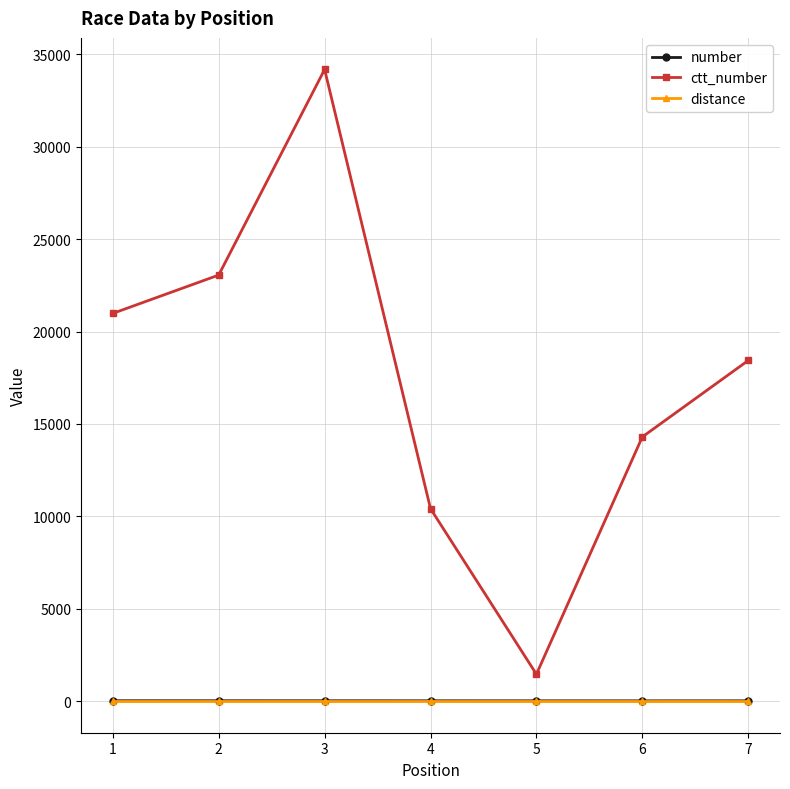

What is the difference between the highest and lowest values at 2?

23059